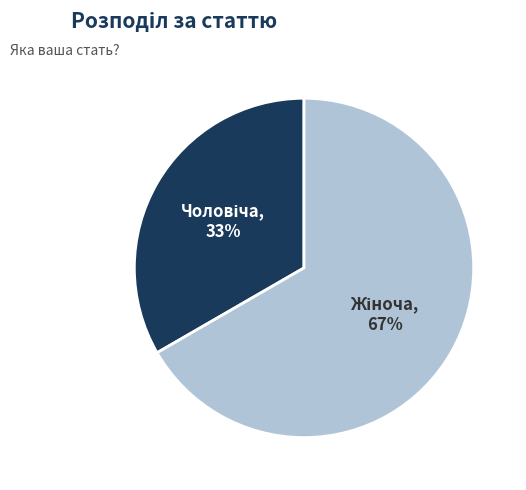

To the nearest percent, what is the average slice percentage?

50%